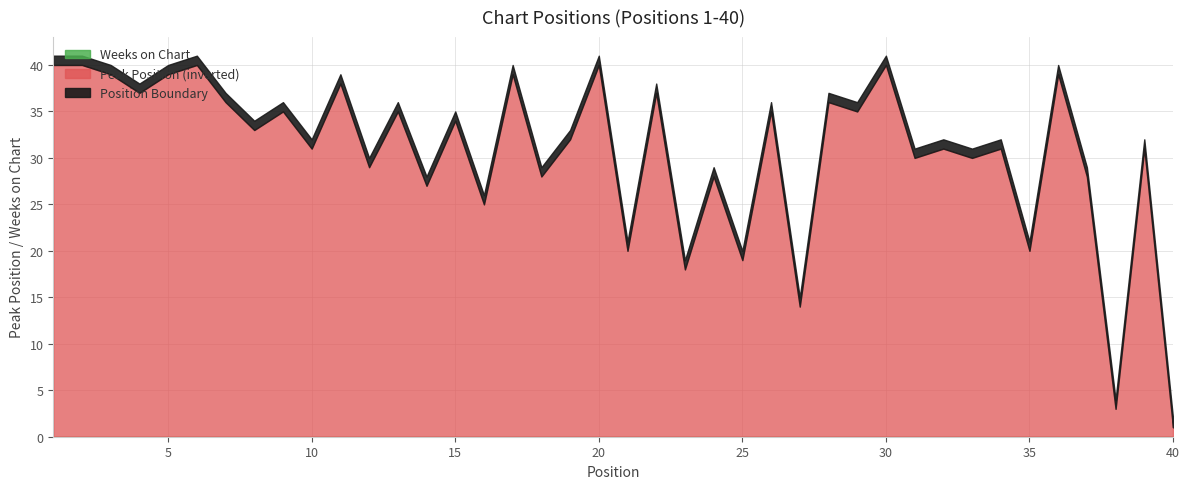

How many lines are shown in the chart?

3